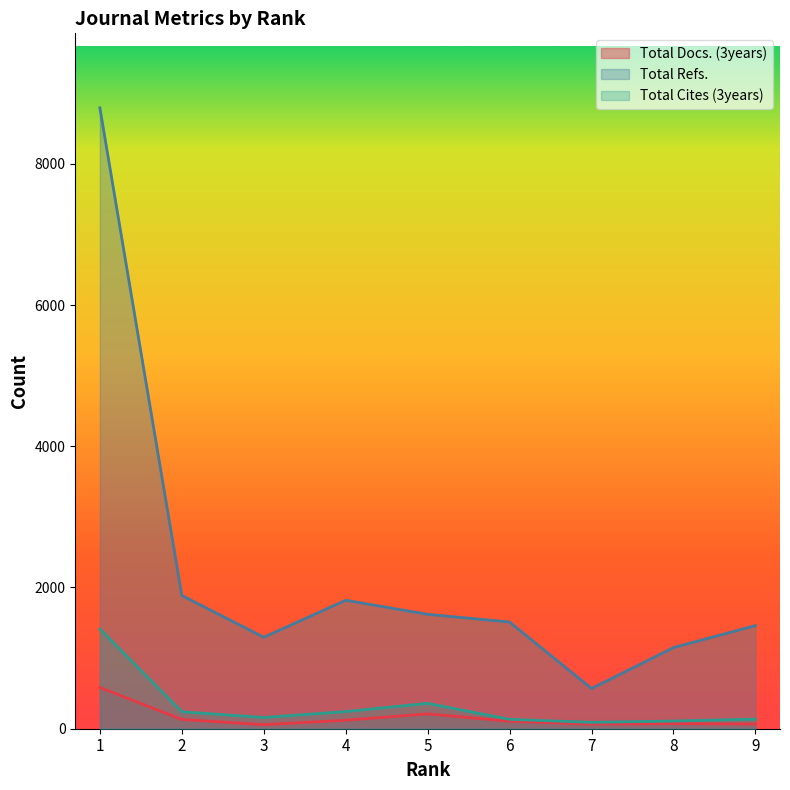

How many lines are shown in the chart?

3